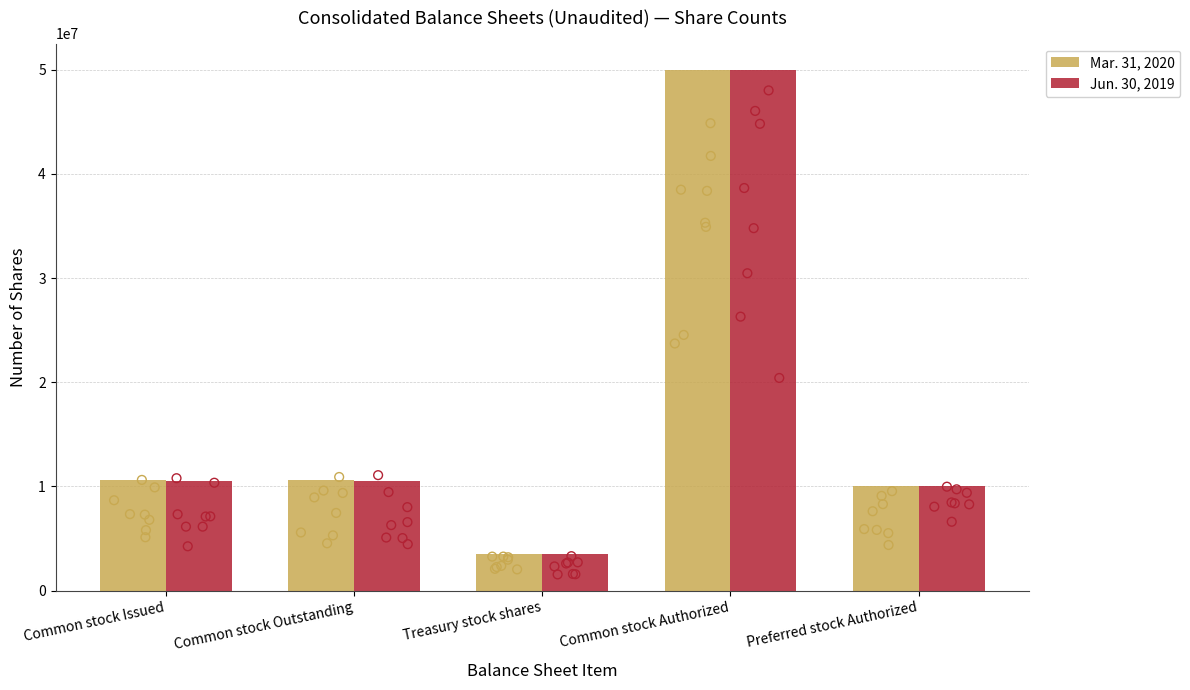

Which series reaches the maximum Y coordinate?

Mar. 31, 2020